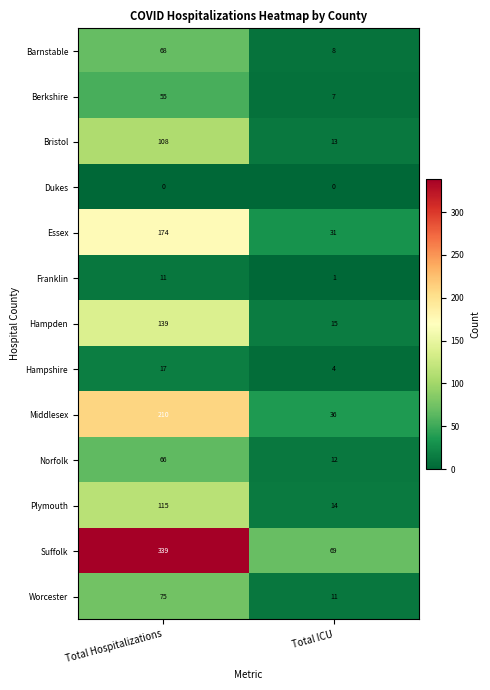

Which series changed the most between Total Hospitalizations and Total ICU?

Suffolk